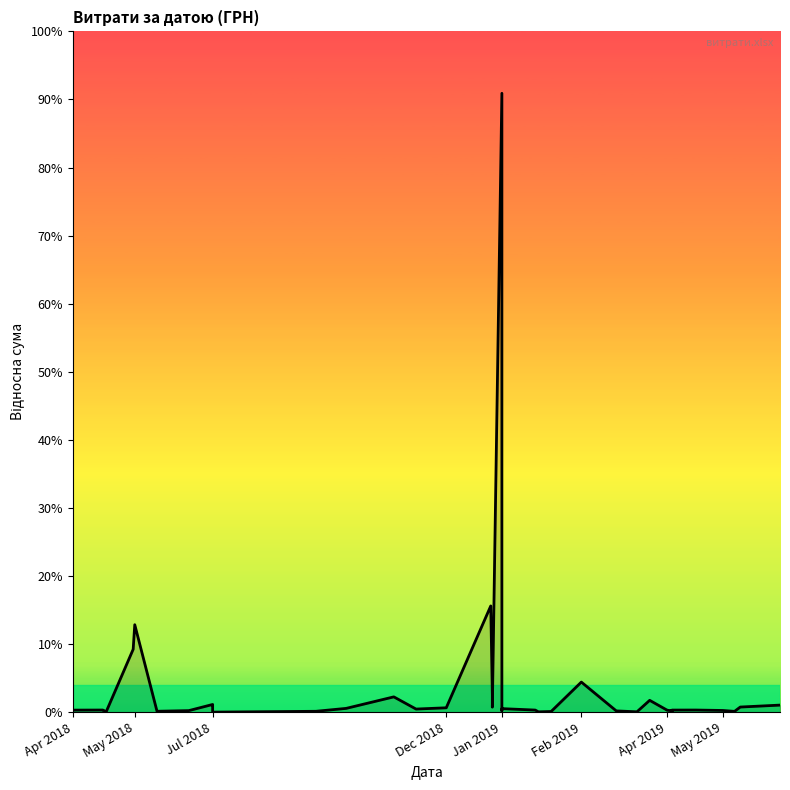

Which label corresponds to the smallest value in the chart?

25.04.2019